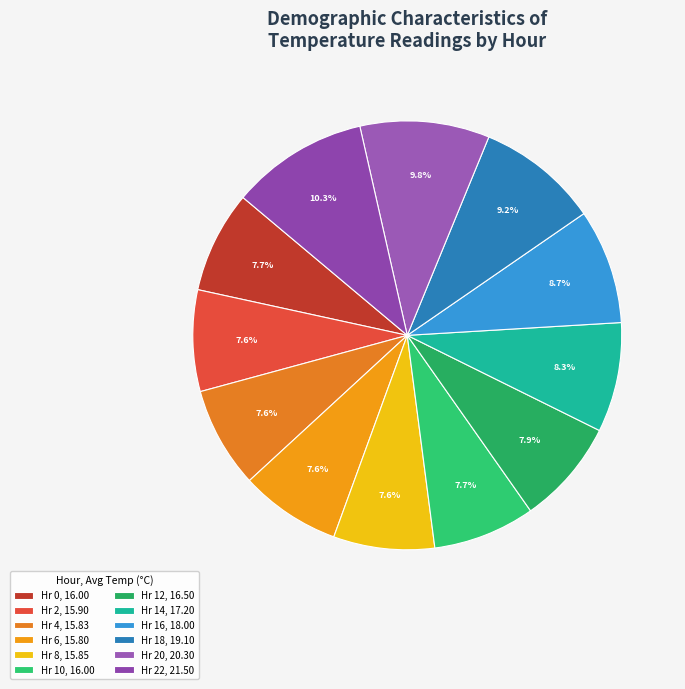

To the nearest percent, what is the difference between the largest and smallest slice percentages?

3%